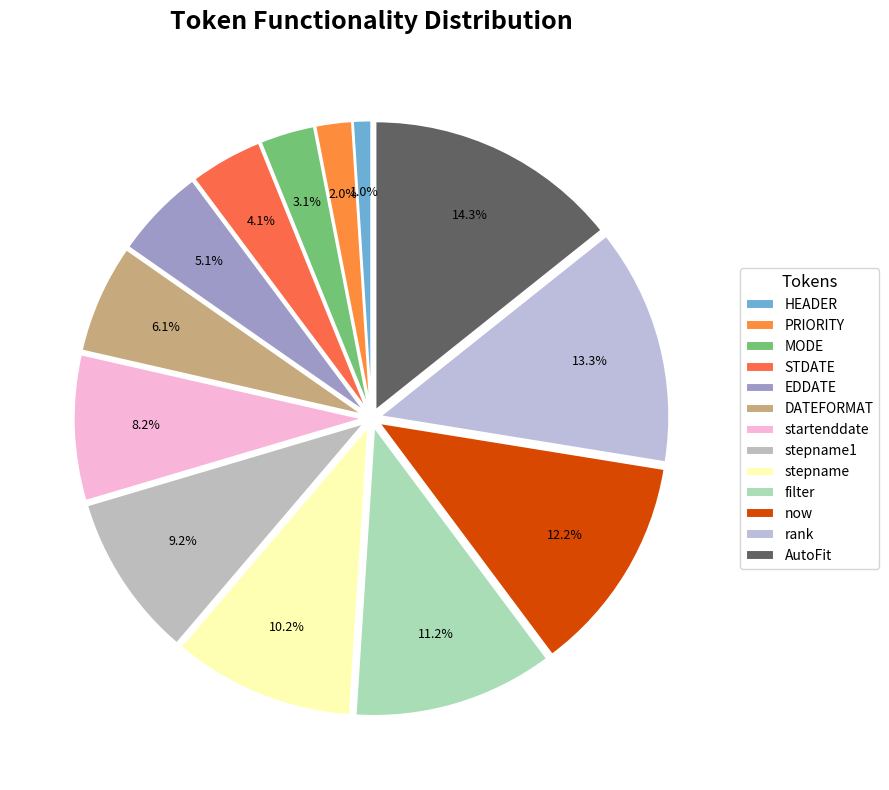

Rank the categories by value from lowest to highest.

HEADER, PRIORITY, MODE, STDATE, EDDATE, DATEFORMAT, startenddate, stepname1, stepname, filter, now, rank, AutoFit